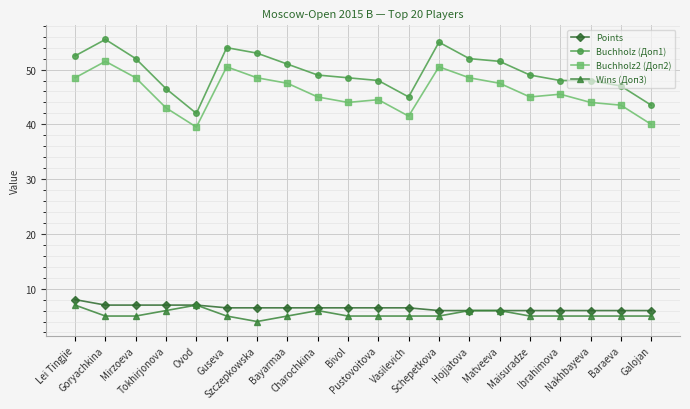

Is it true that Points equals 9.8 at Guseva?

False